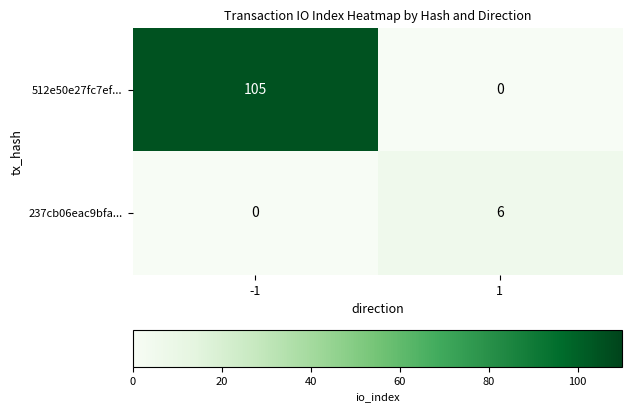

Which series has the widest spread of values?

512e50e27fc7ef...